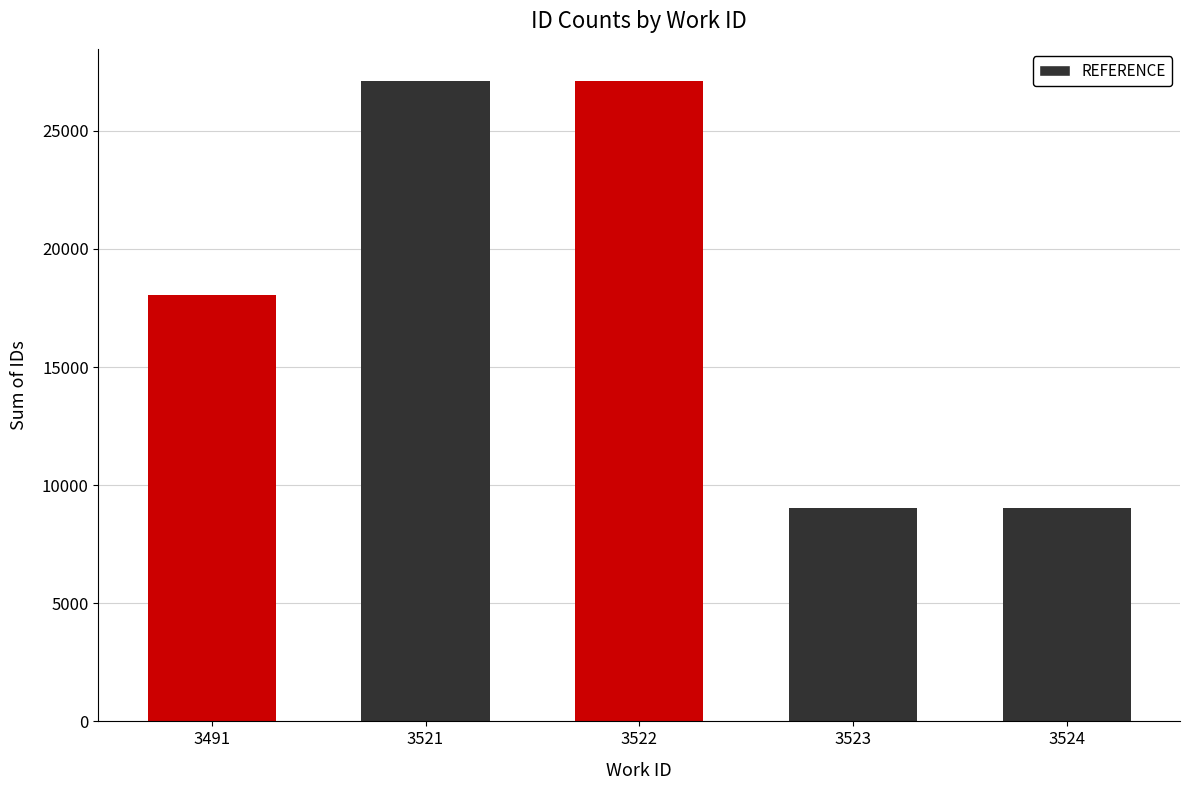

Is it true that the value at 3521 is 27108?

True